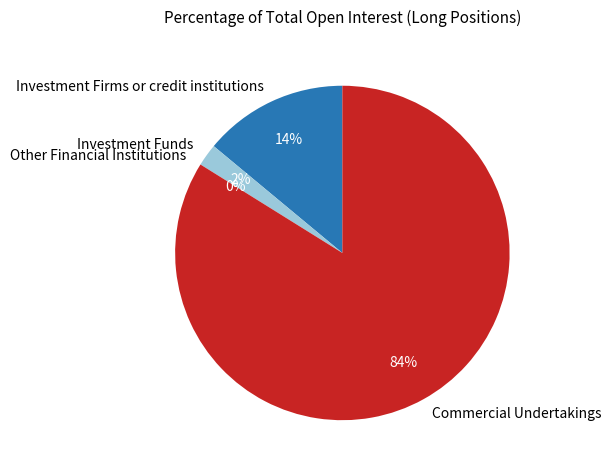

What is the change in value from Investment Funds to Commercial Undertakings?

+81.7